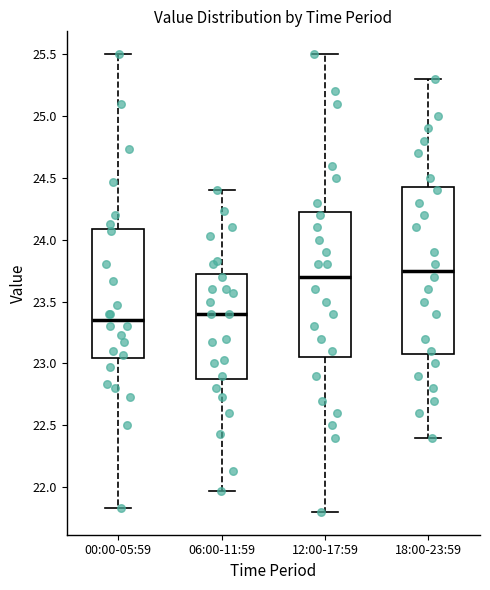

Reading left to right, transcribe this box plot: for each box, give where its median line is, the range the box spans, and where its two whiskers end, as read against the y-axis. The values are not printed on the chart, so give them approximately, as read against the axis.

00:00-05:59: median 23.35, box 23.05 to 24.10, whiskers 21.85 to 25.50
06:00-11:59: median 23.40, box 22.90 to 23.75, whiskers 21.95 to 24.40
12:00-17:59: median 23.70, box 23.05 to 24.25, whiskers 21.80 to 25.50
18:00-23:59: median 23.75, box 23.10 to 24.45, whiskers 22.40 to 25.30